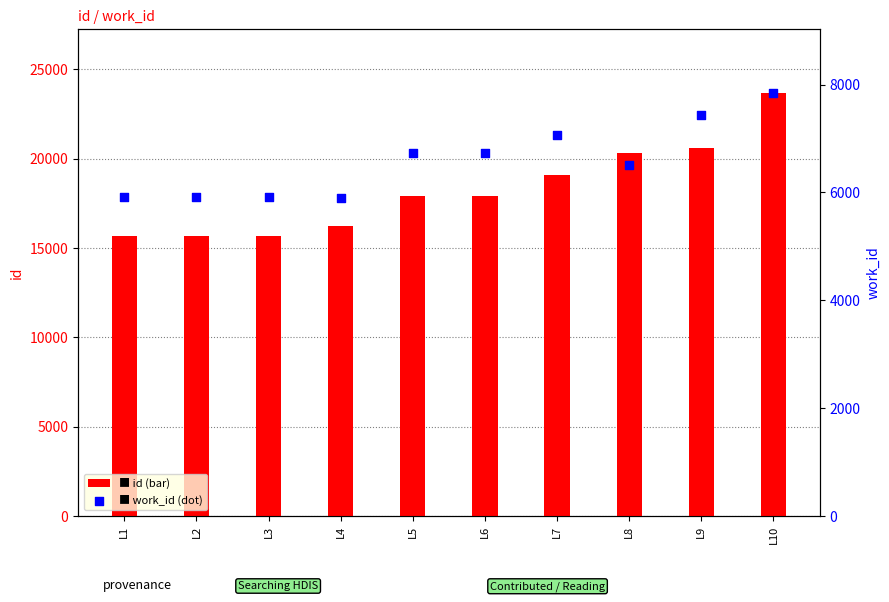

Which series has the largest total across all categories?

id